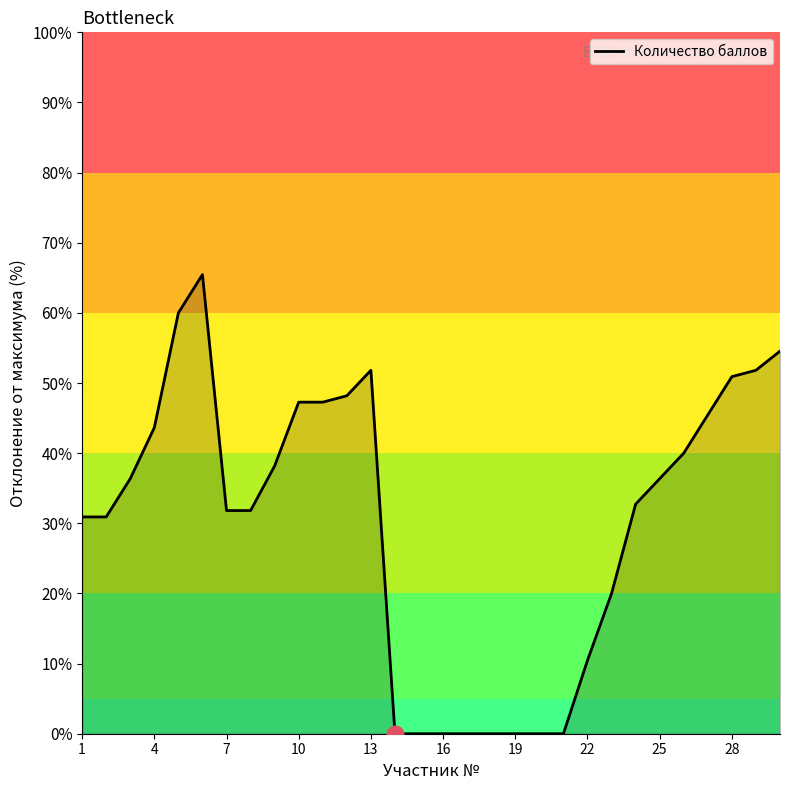

What is the difference between the maximum and minimum values?

65.5